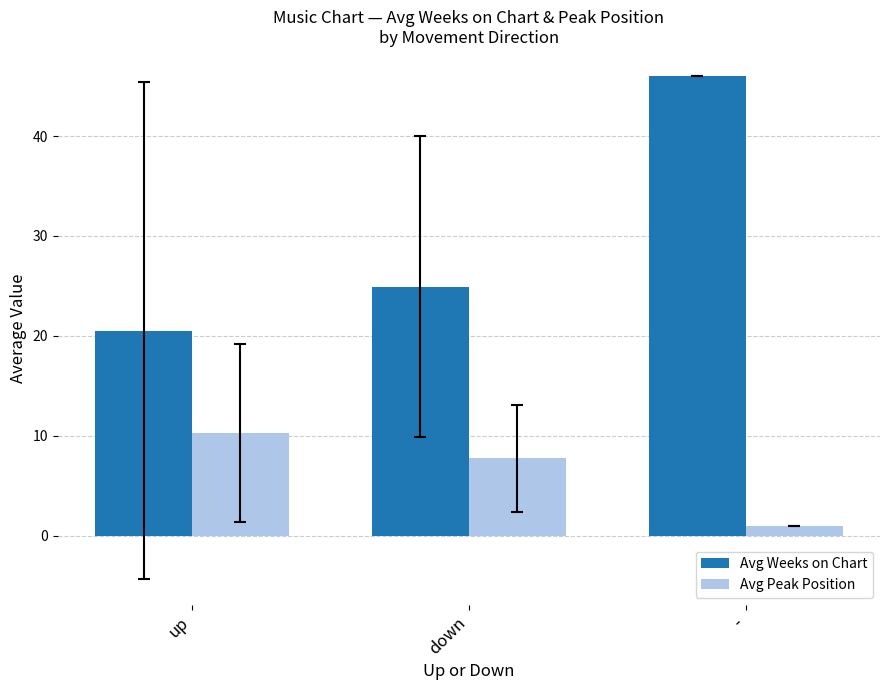

How many bars are there in each group?

2